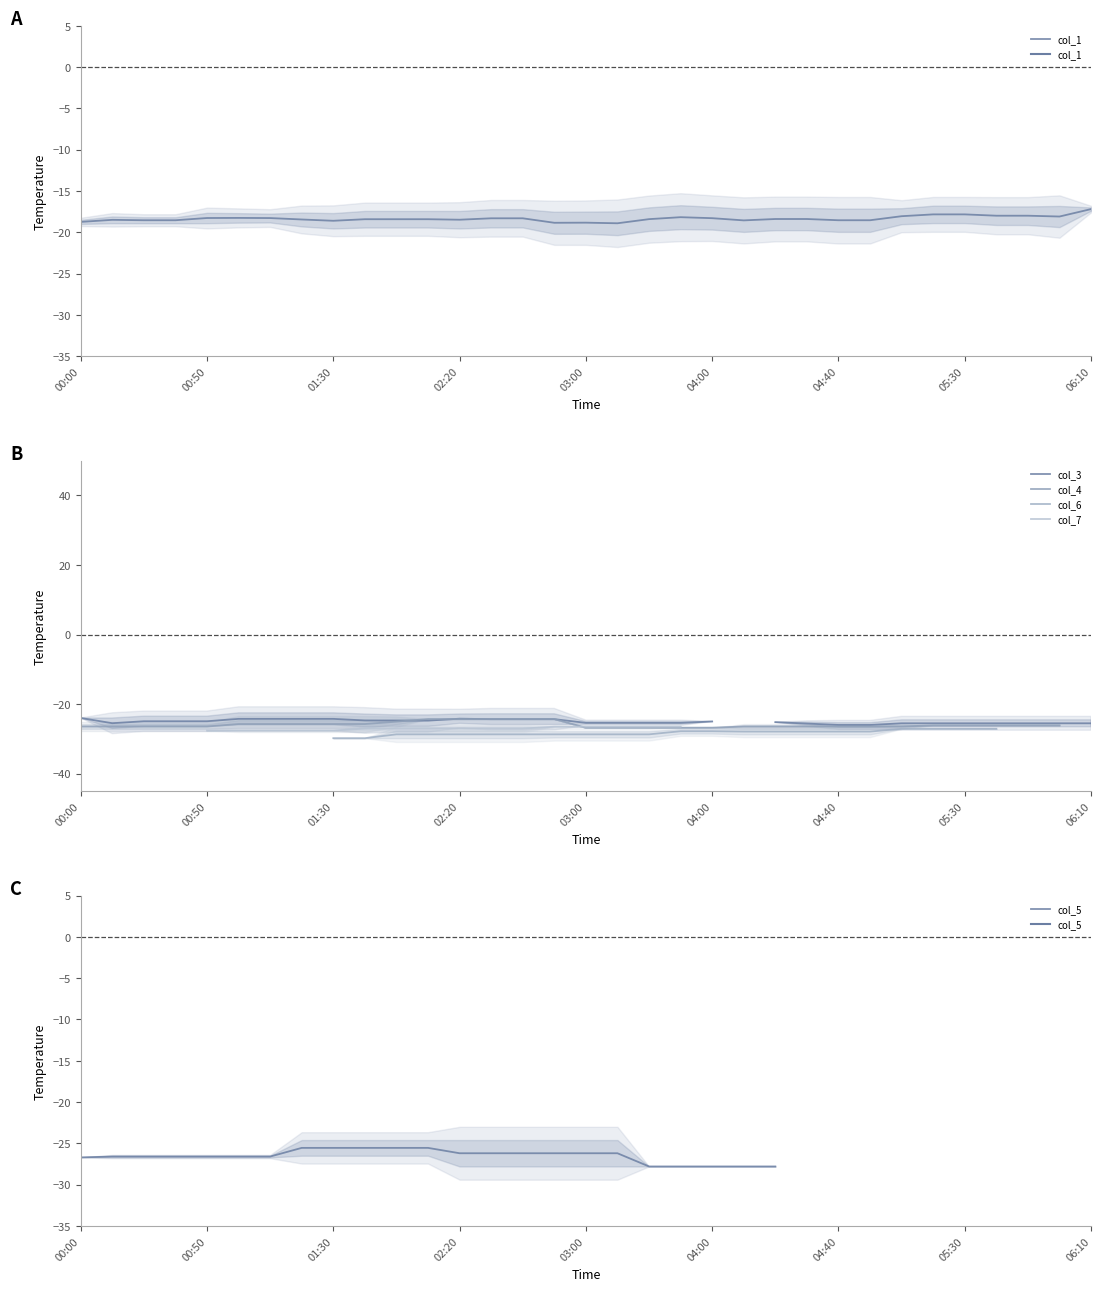

Is the value of col_1 at 17 greater than the value of col_5 at 27?

No